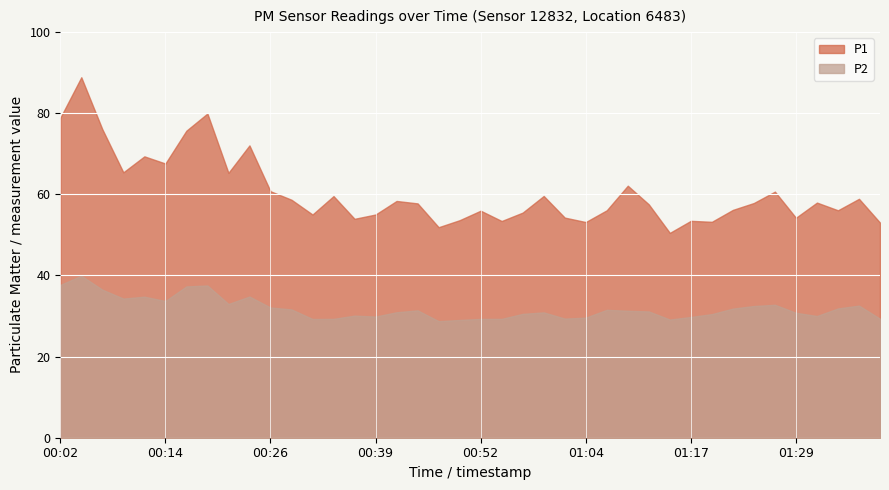

What is the difference between the P2 values at 00:14 and 01:32?

3.7